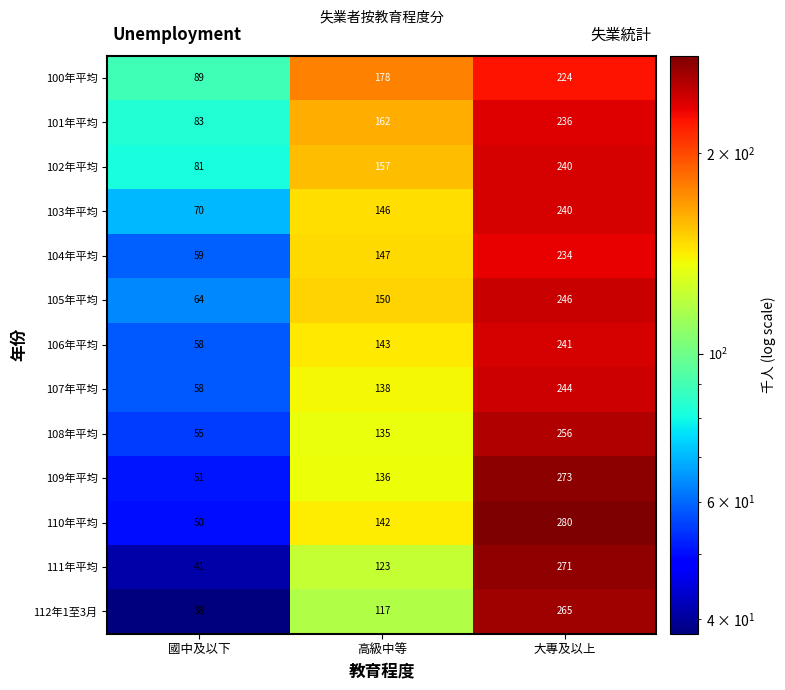

What is the difference between the highest and lowest values at 大專及以上?

56